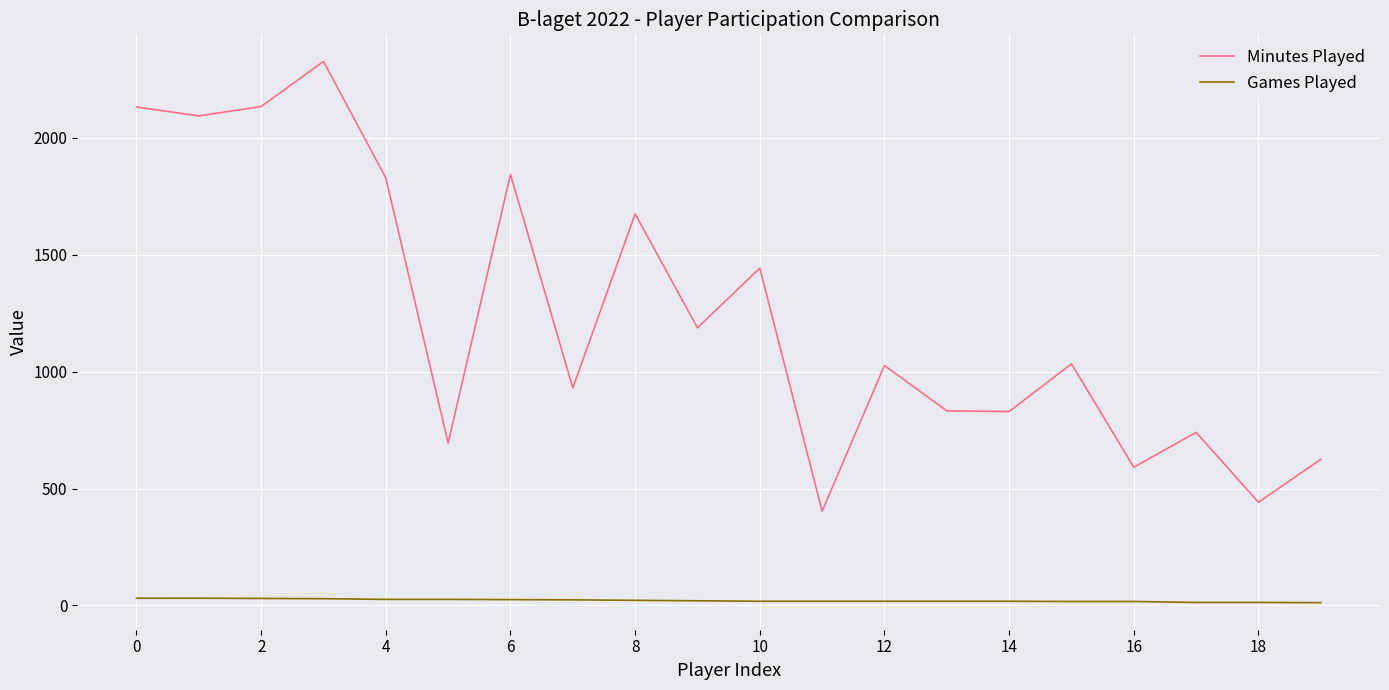

Which series has the largest total across all categories?

Minutes Played